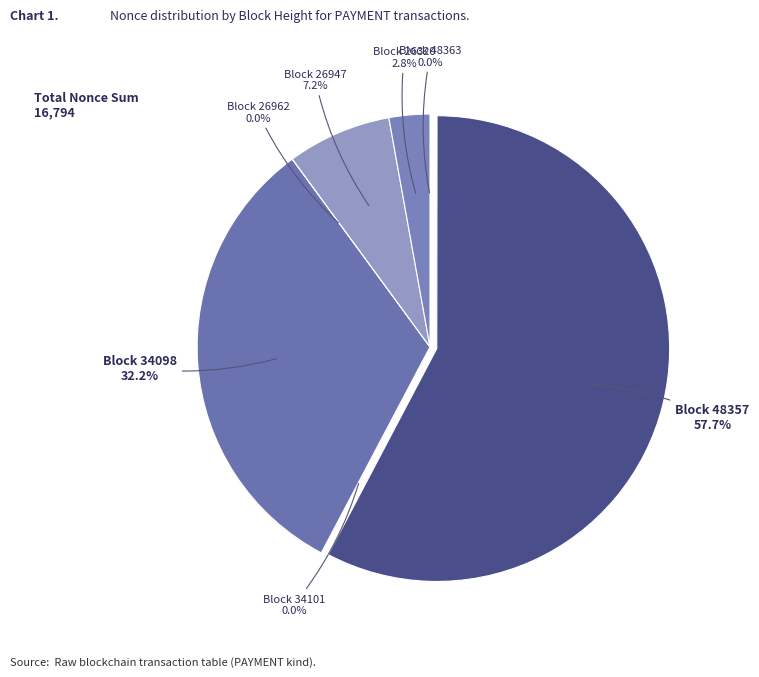

Rank the categories by value from lowest to highest.

26333, 26962, 34101, 48363, 26320, 26947, 34098, 48357